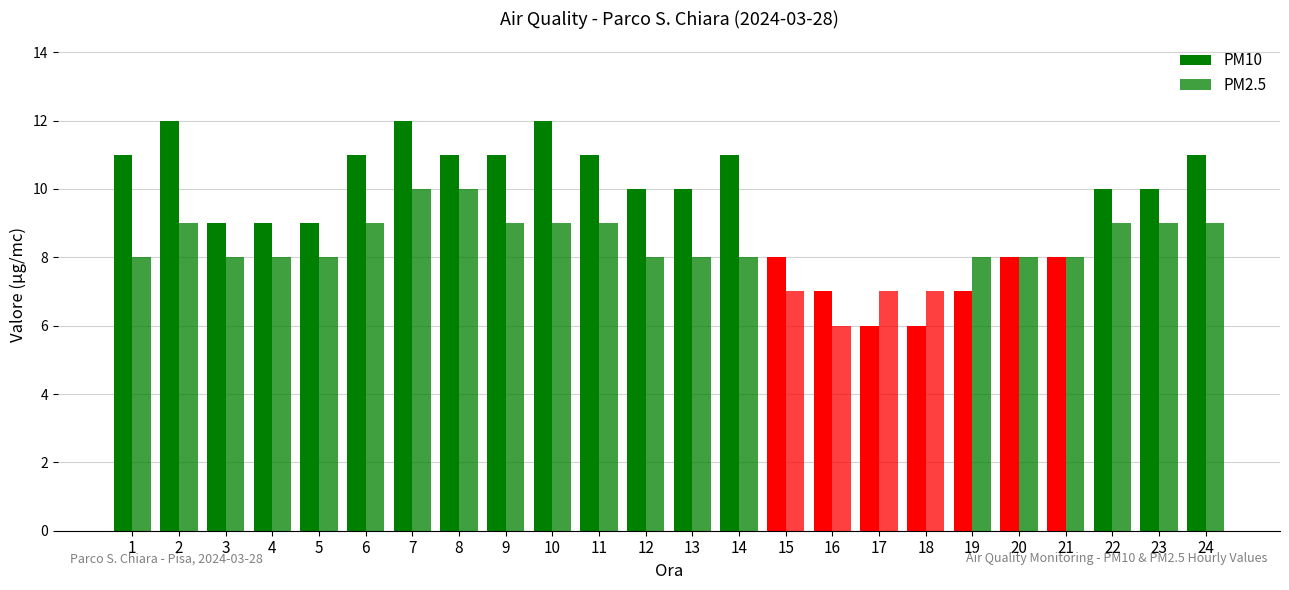

How many bars are there in each group?

2